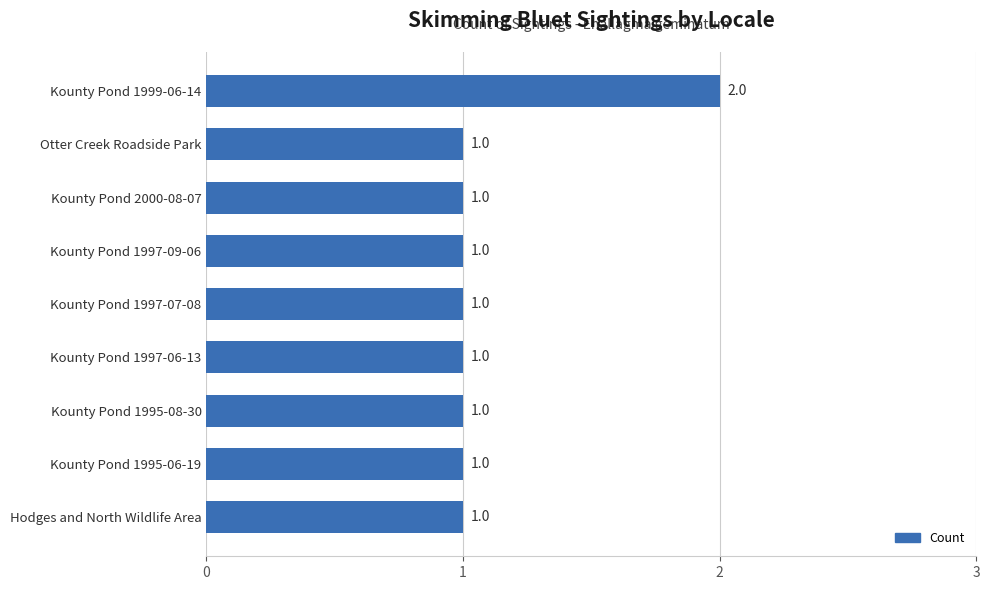

What is the average value?

1